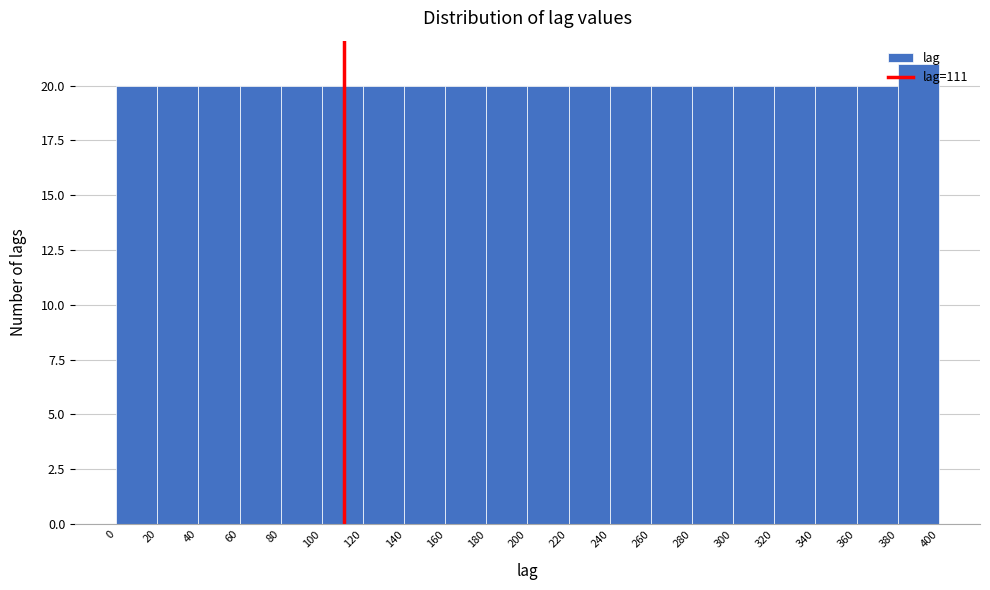

Reading left to right, list every bar in this chart as the range it spans on the x-axis followed by its height. The values are not printed on the chart, so give them approximately, as read against the axis.

0 to 20: 20
20 to 40: 20
40 to 60: 20
60 to 80: 20
80 to 100: 20
100 to 120: 20
120 to 140: 20
140 to 160: 20
160 to 180: 20
180 to 200: 20
200 to 220: 20
220 to 240: 20
240 to 260: 20
260 to 280: 20
280 to 300: 20
300 to 320: 20
320 to 340: 20
340 to 360: 20
360 to 380: 20
380 to 400: 21